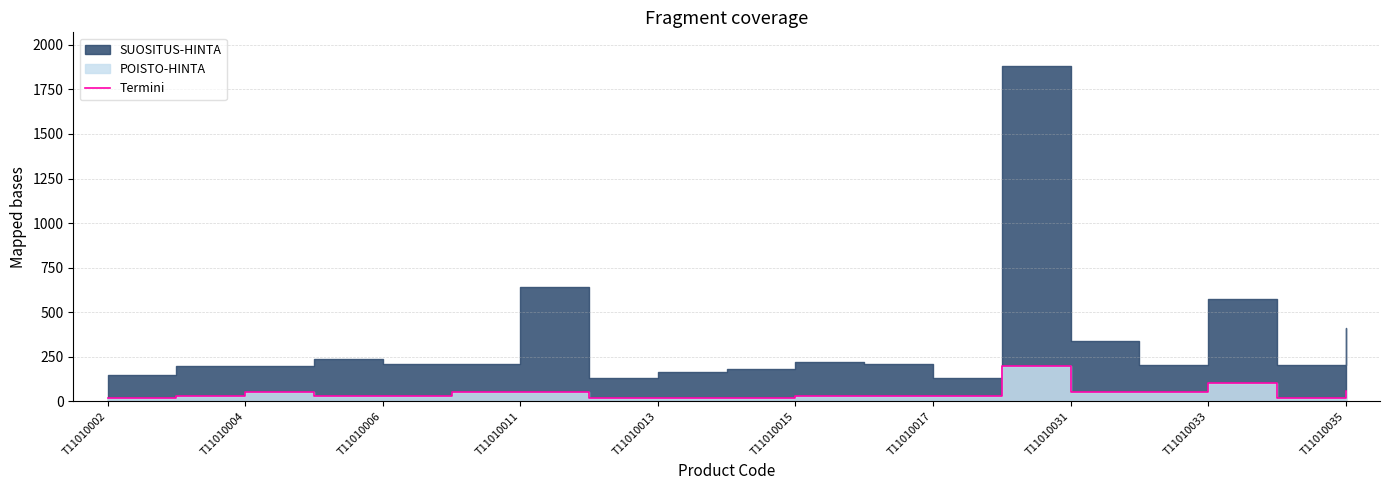

Read the value at T11010004, to the nearest 50.

50